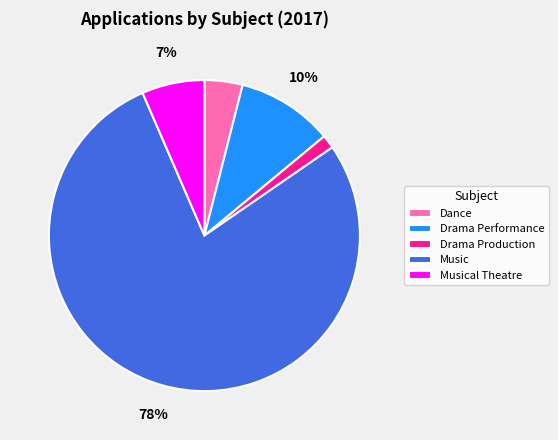

Is it true that Drama Production is 11% of the pie?

False